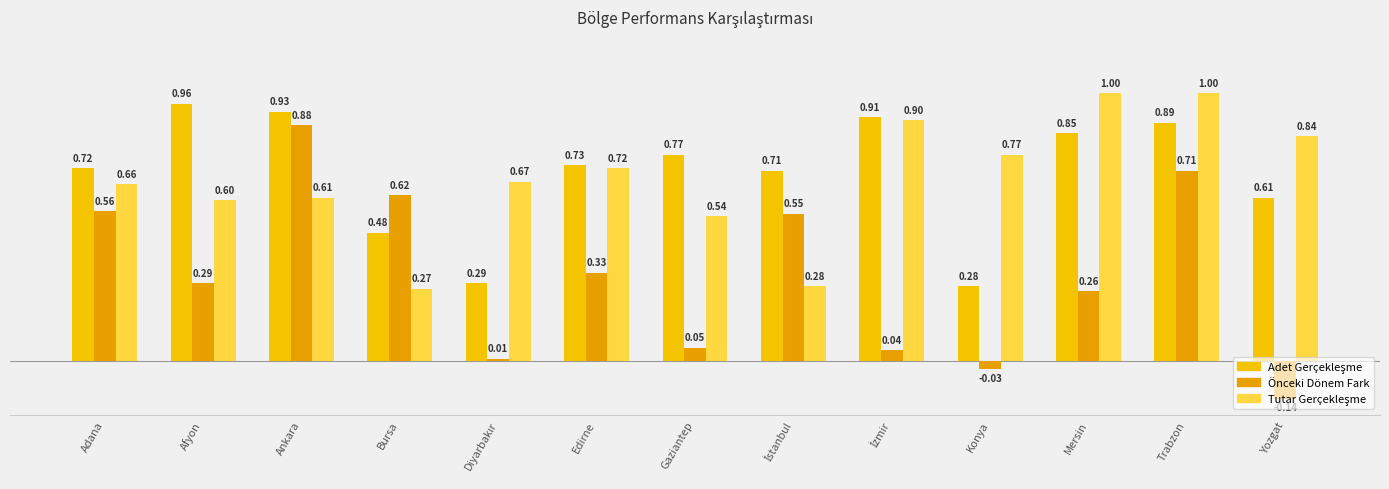

Rank the categories by Tutar Gerçekleşme value from highest to lowest.

Mersin, Trabzon, İzmir, Yozgat, Konya, Edirne, Diyarbakır, Adana, Ankara, Afyon, Gaziantep, İstanbul, Bursa